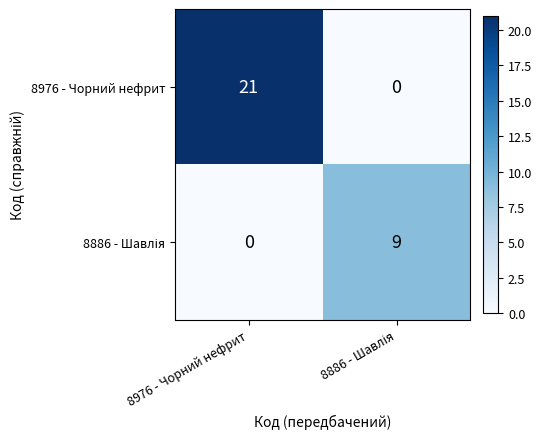

At which category is the sum across all series the highest?

8976 - Чорний нефрит